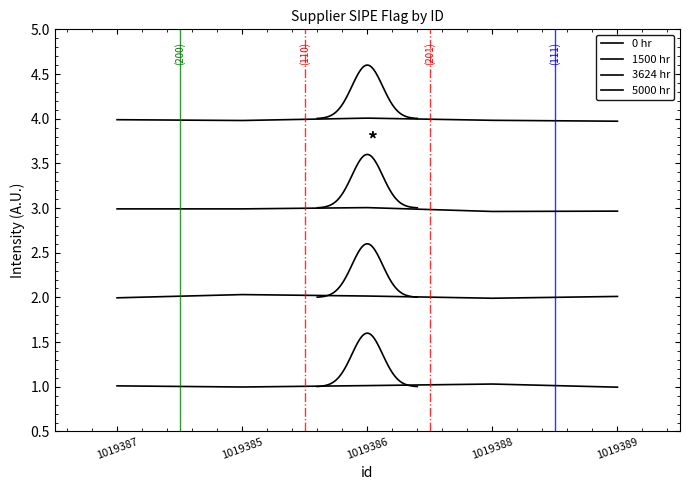

True or false: 1500 hr and 5000 hr cross at least once.

False